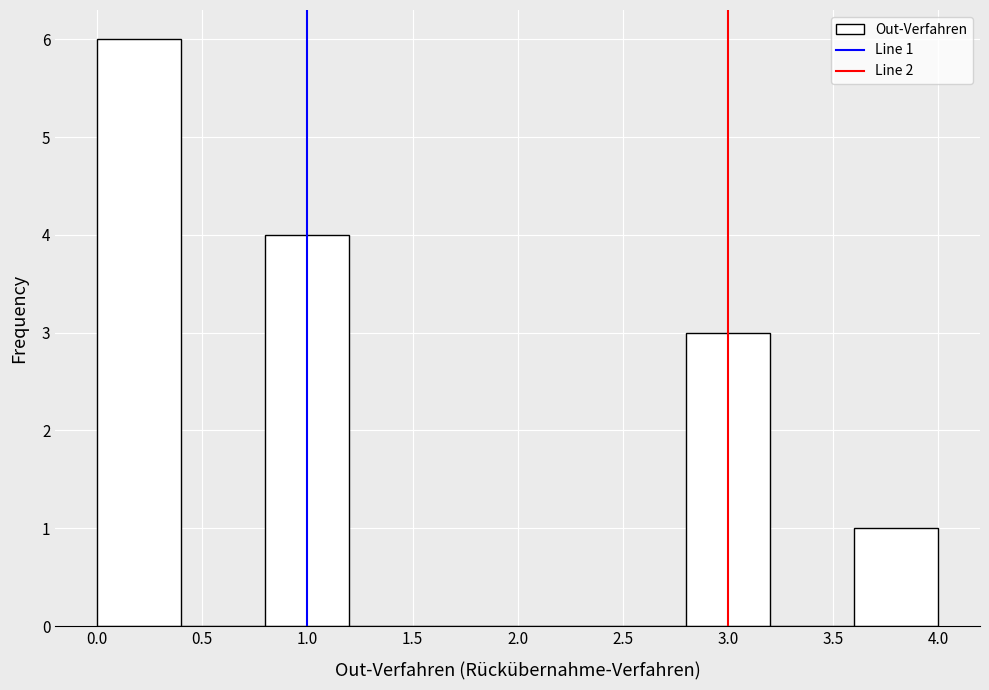

Which range on the x-axis has the tallest bar?

0.0 to 0.4